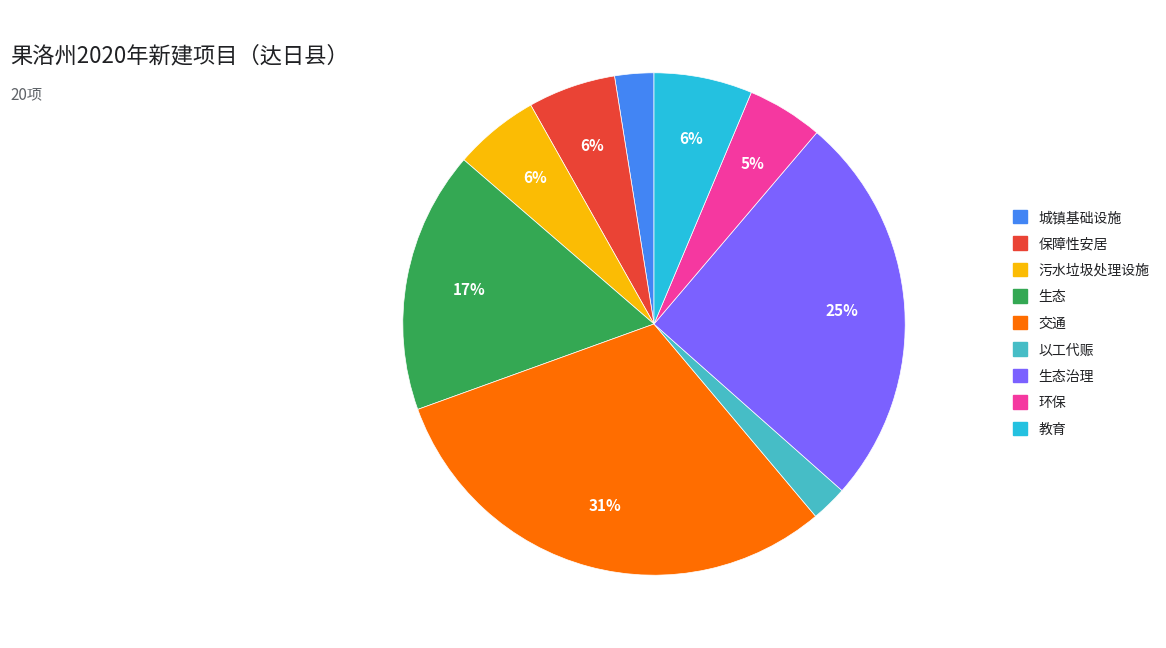

Count the number of slices in the pie.

9